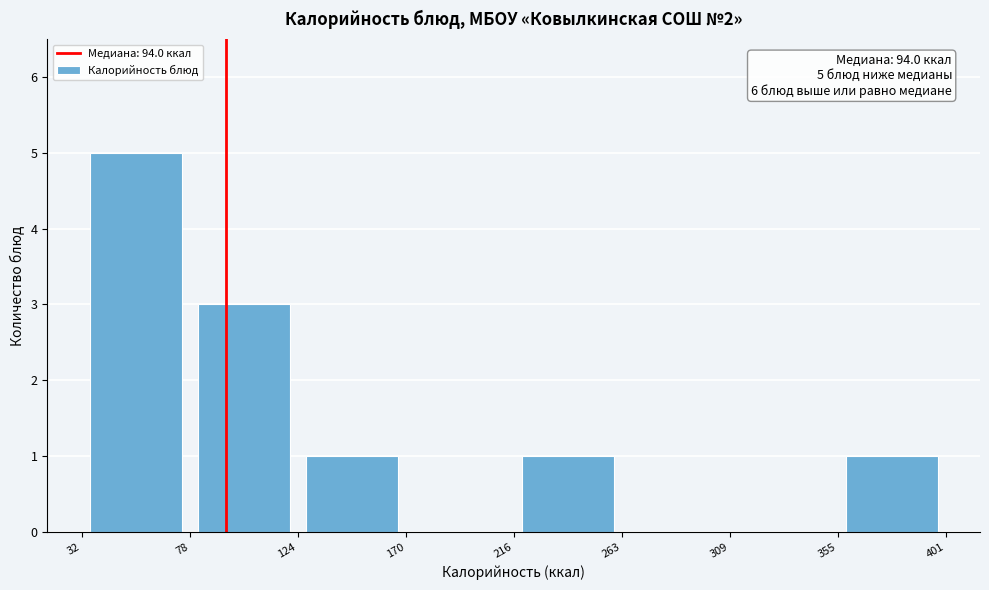

Over which range of the x-axis is the bar tallest?

32 to 78